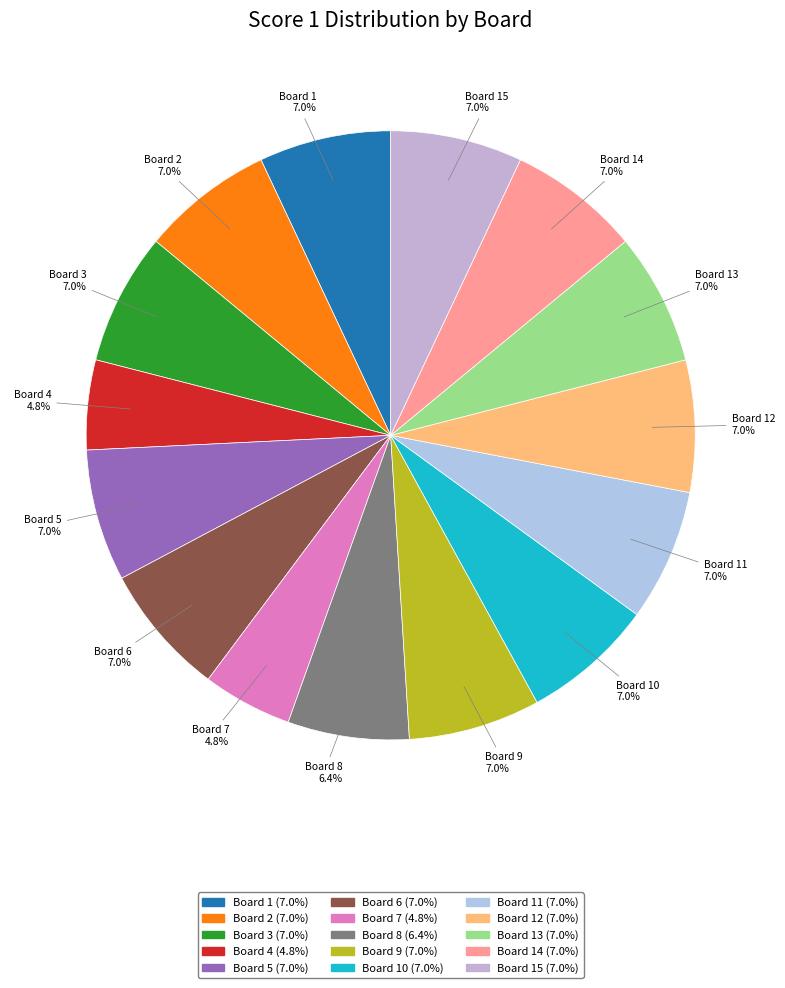

What percentage do Board 7 and Board 13 together represent?

11.8%